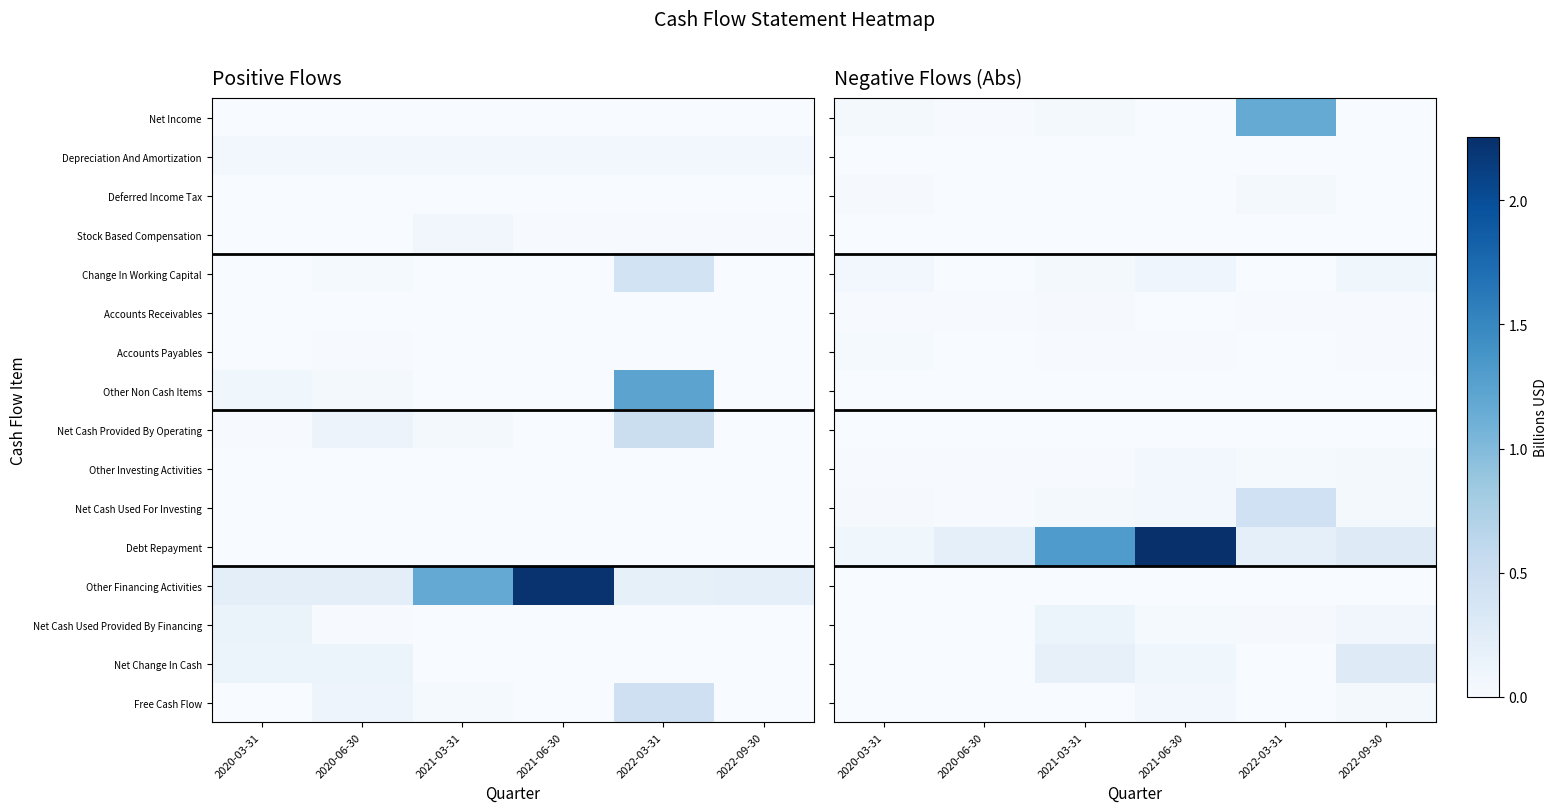

At which category is the sum across all series the highest?

2021-06-30